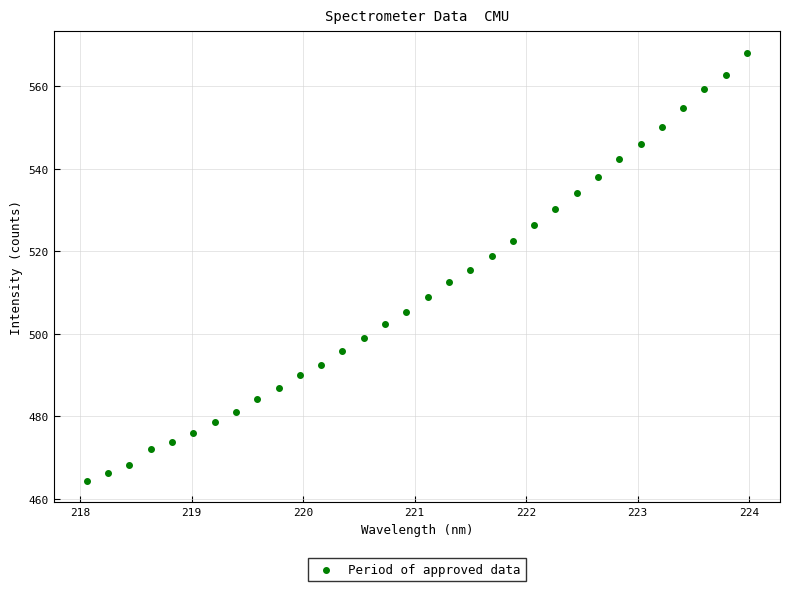

What is the range of X values (max minus min)?

5.9